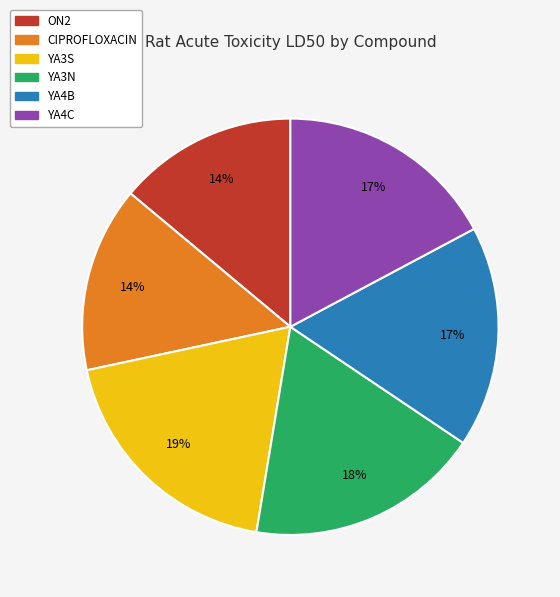

To the nearest percent, what is the difference between the largest and smallest slice percentages?

5%